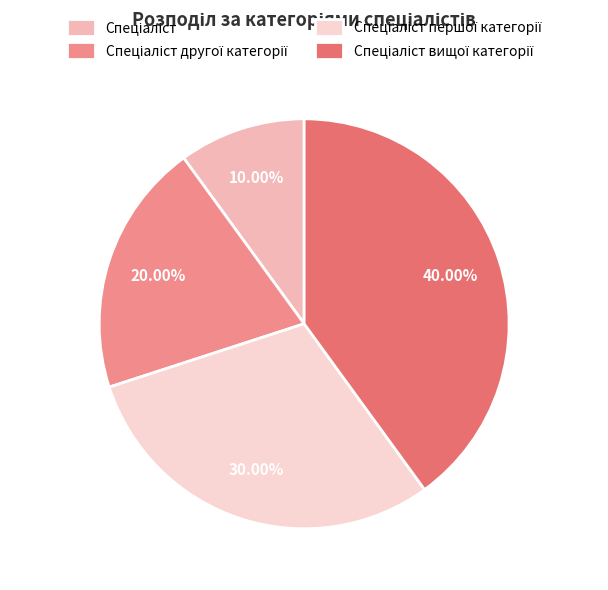

How many segments does this pie chart have?

4